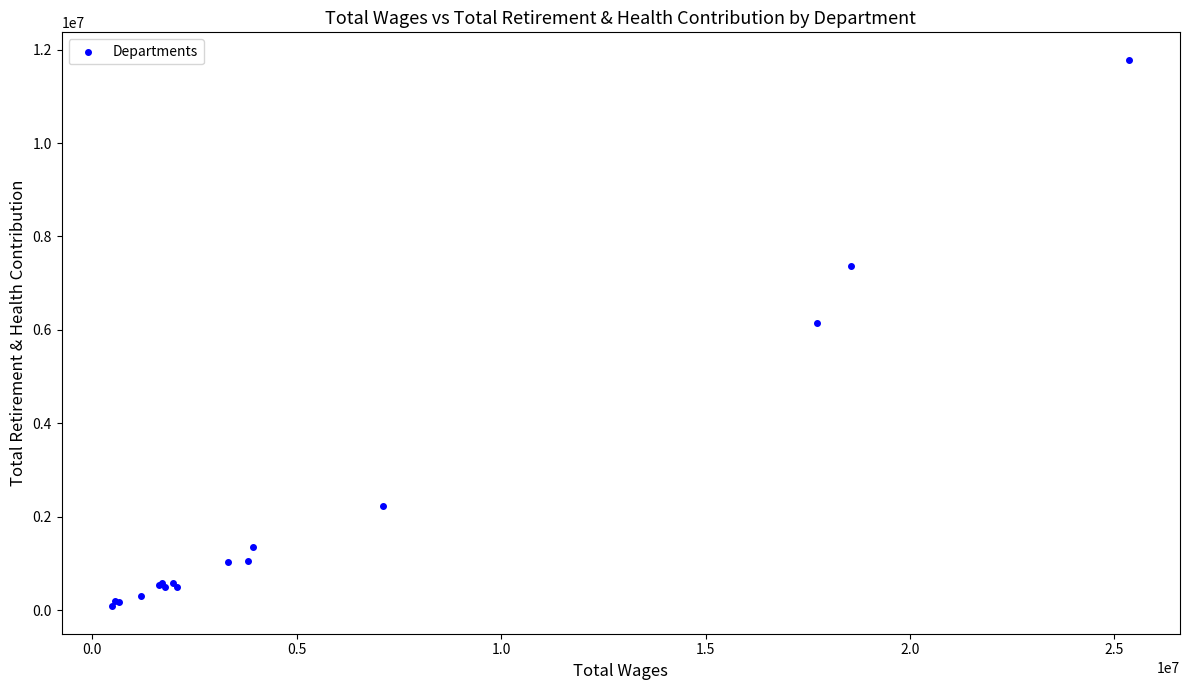

What Y value in the scatter plot is closest to 5932392?

6149992